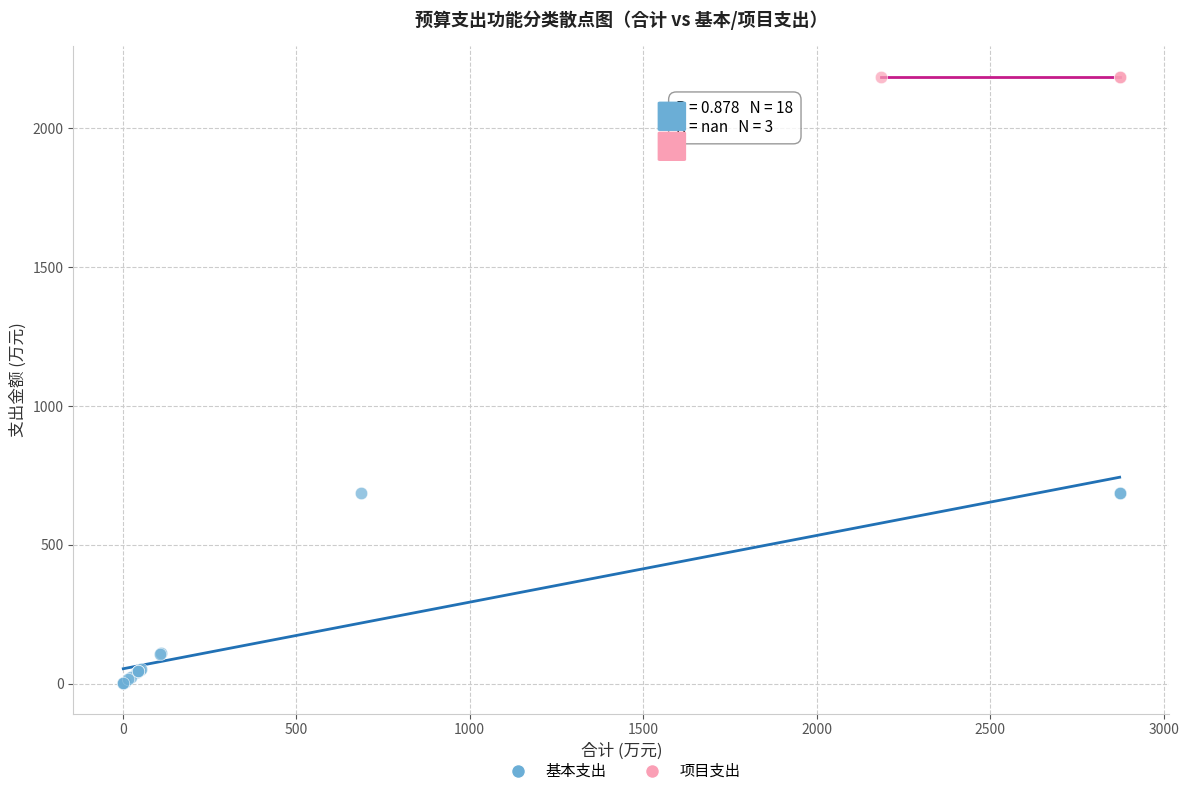

Which series reaches the minimum Y coordinate?

基本支出